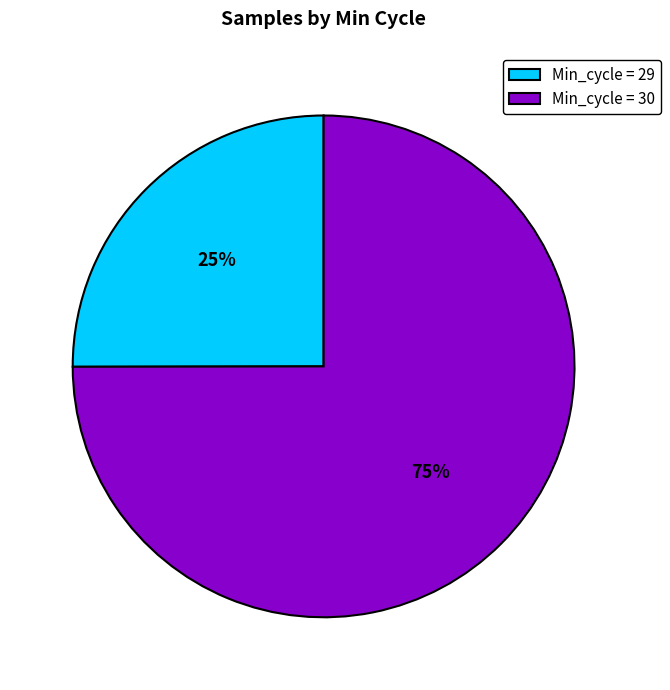

Approximately how many times larger is the value at Min_cycle = 30 compared to Min_cycle = 29?

3.0